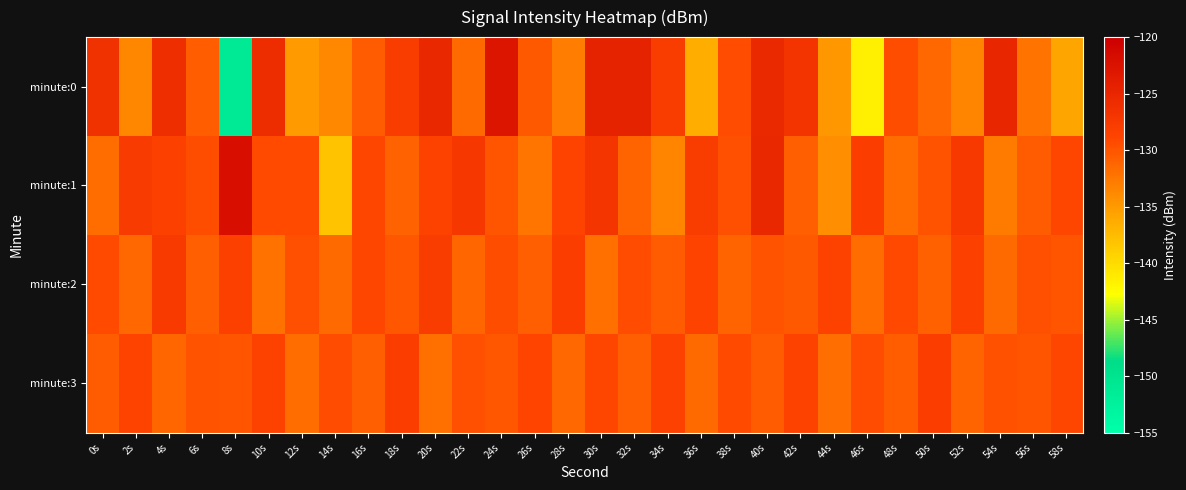

What is the maximum value shown in the chart?

-121.9